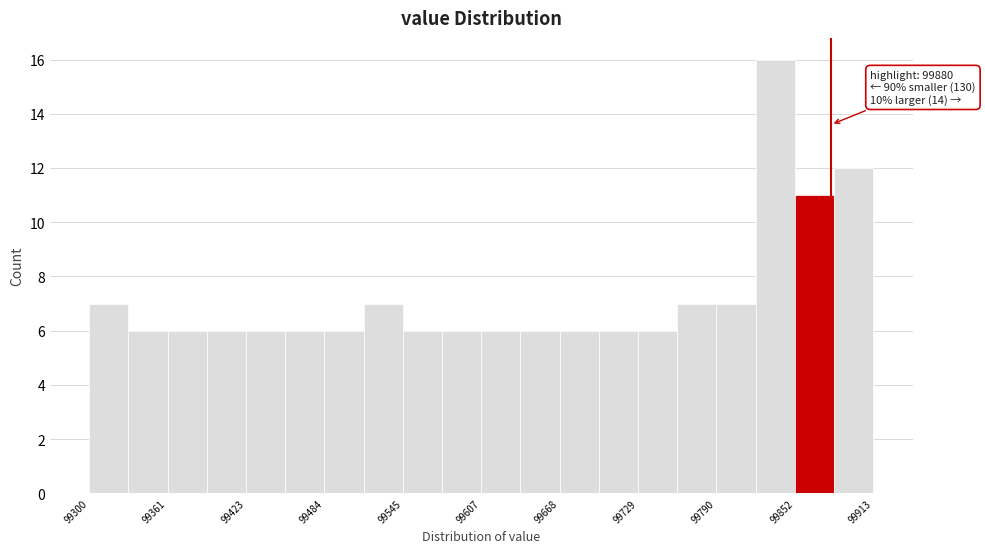

Read against the x-axis, roughly where is the centre of the tallest bar?

99840